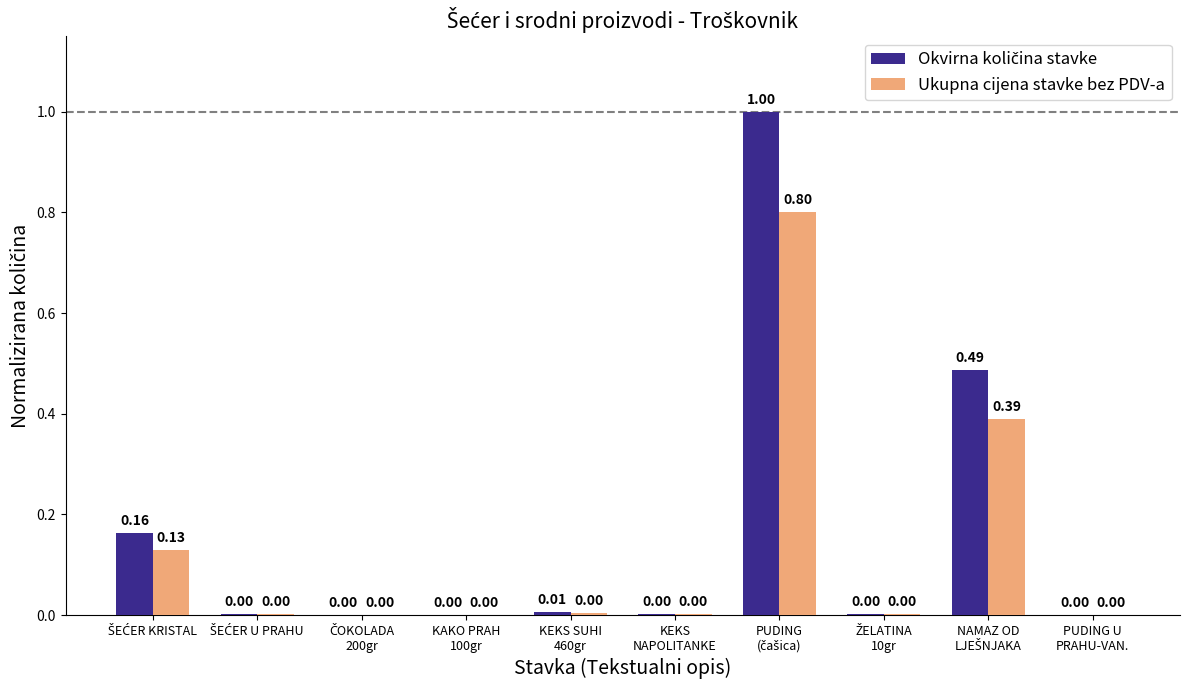

Which category has the lowest value across all series?

KAKO PRAH
100gr